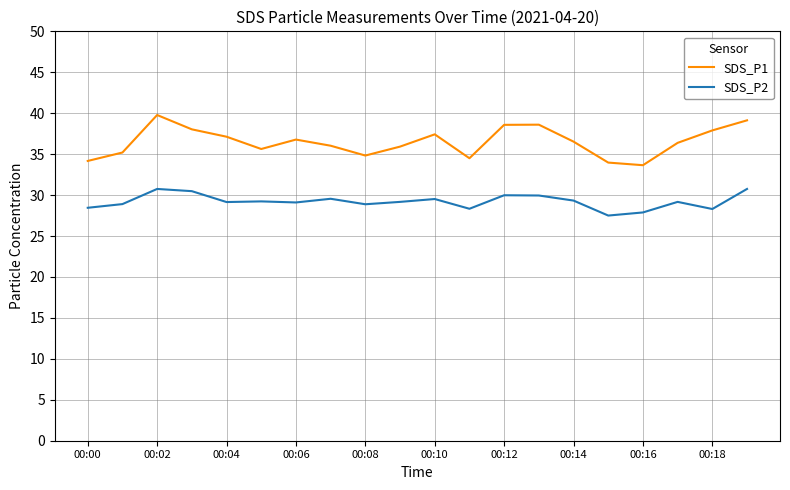

Rank the series by their maximum value, from lowest to highest.

SDS_P2, SDS_P1